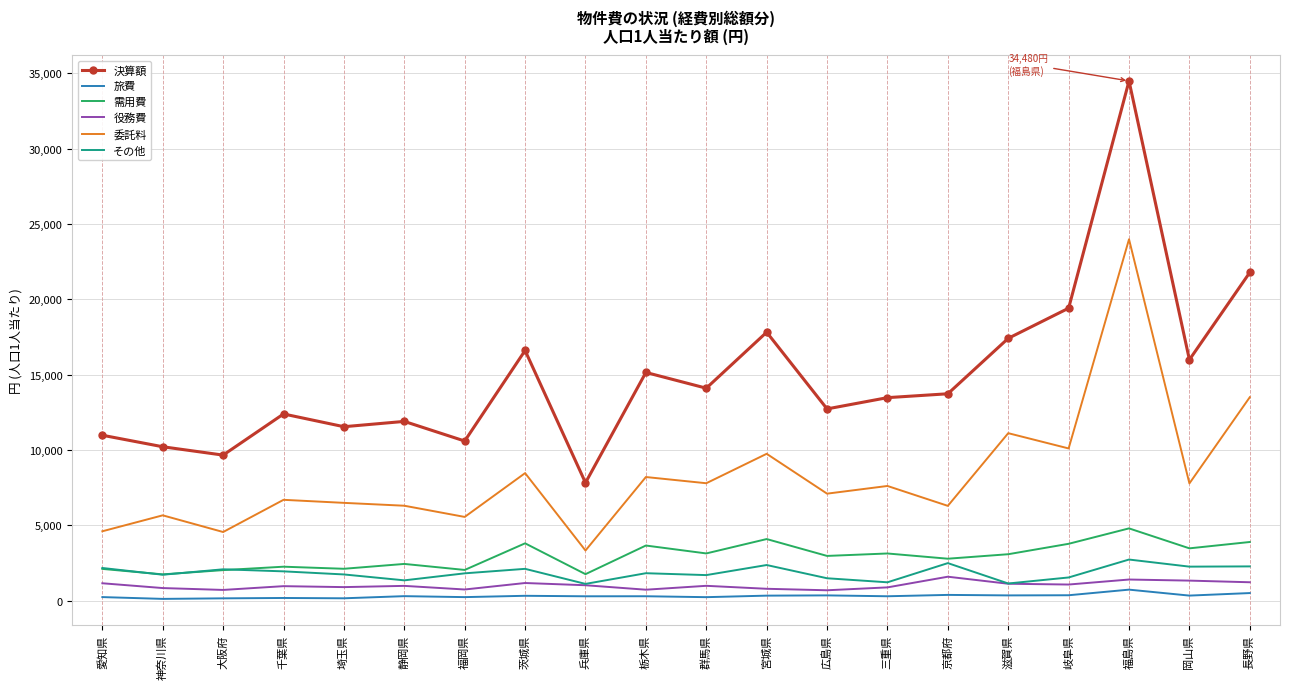

True or false: 決算額 and 需用費 intersect in this chart.

False